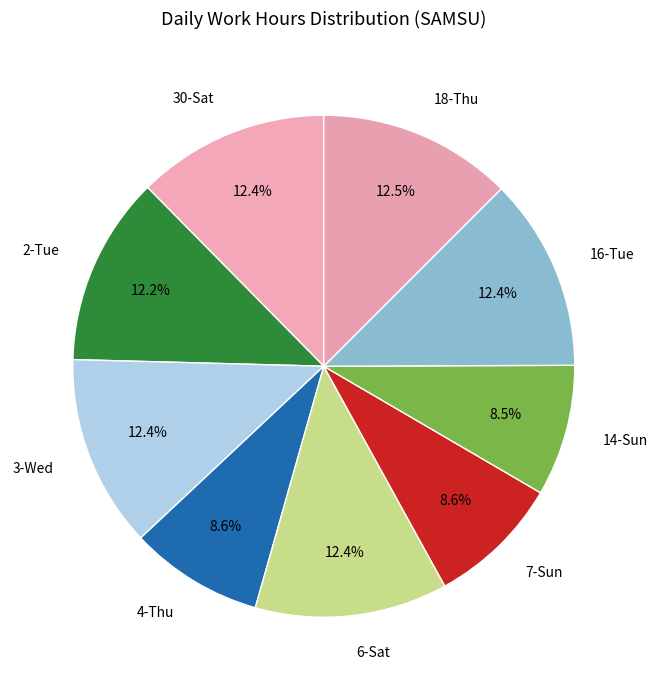

Approximately how many times larger is the value at 3-Wed compared to 7-Sun?

1.4